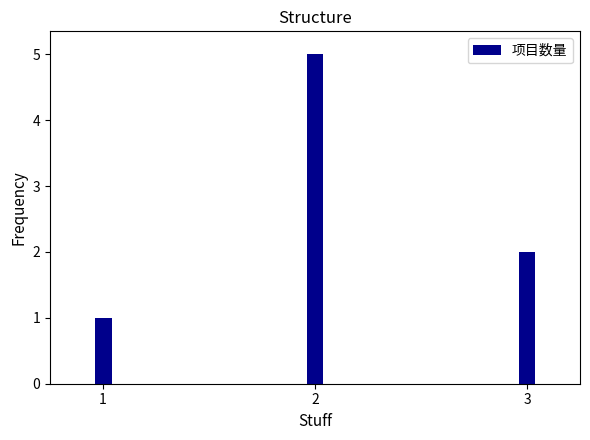

List the labels in order of value, smallest first.

1, 3, 2